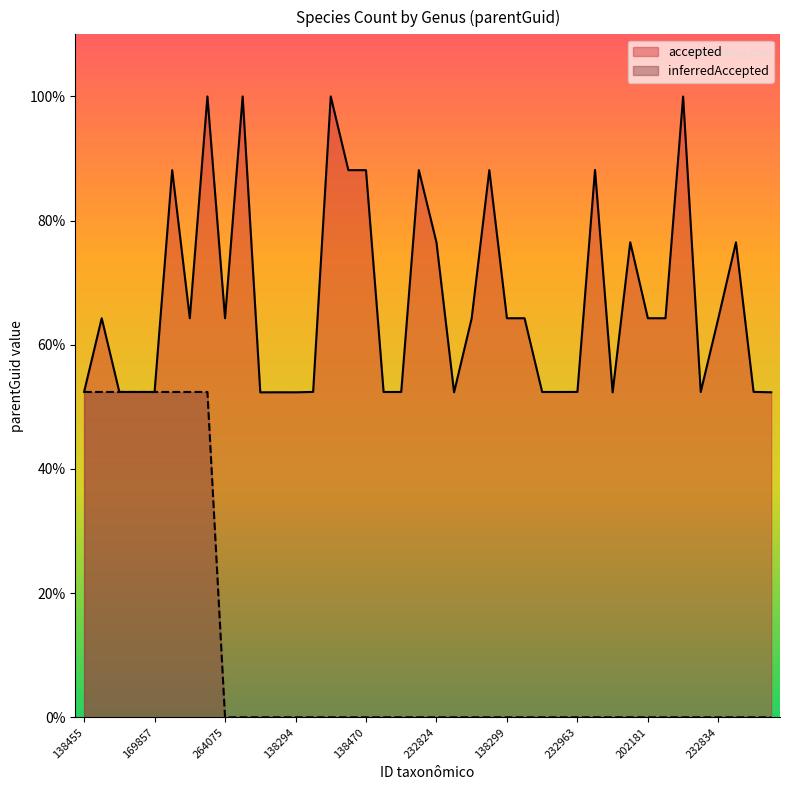

What is the average value of the inferredAccepted series?

10.5